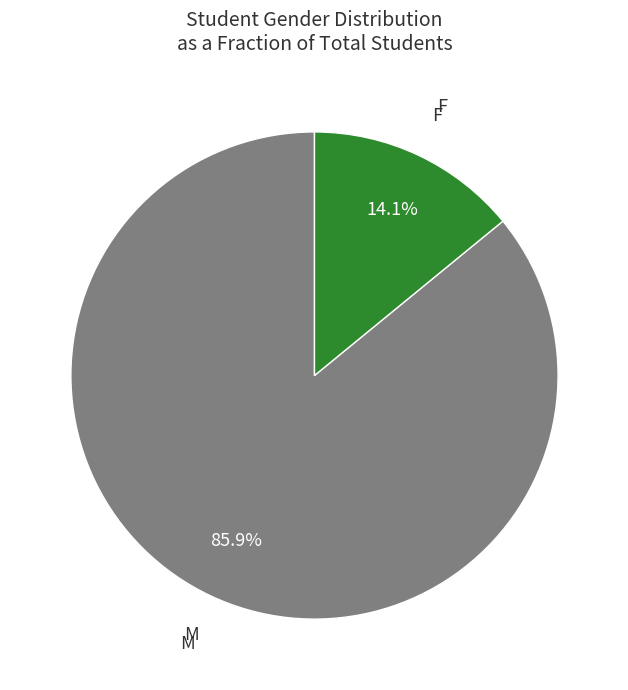

Is there any slice that represents more than half of the pie?

Yes